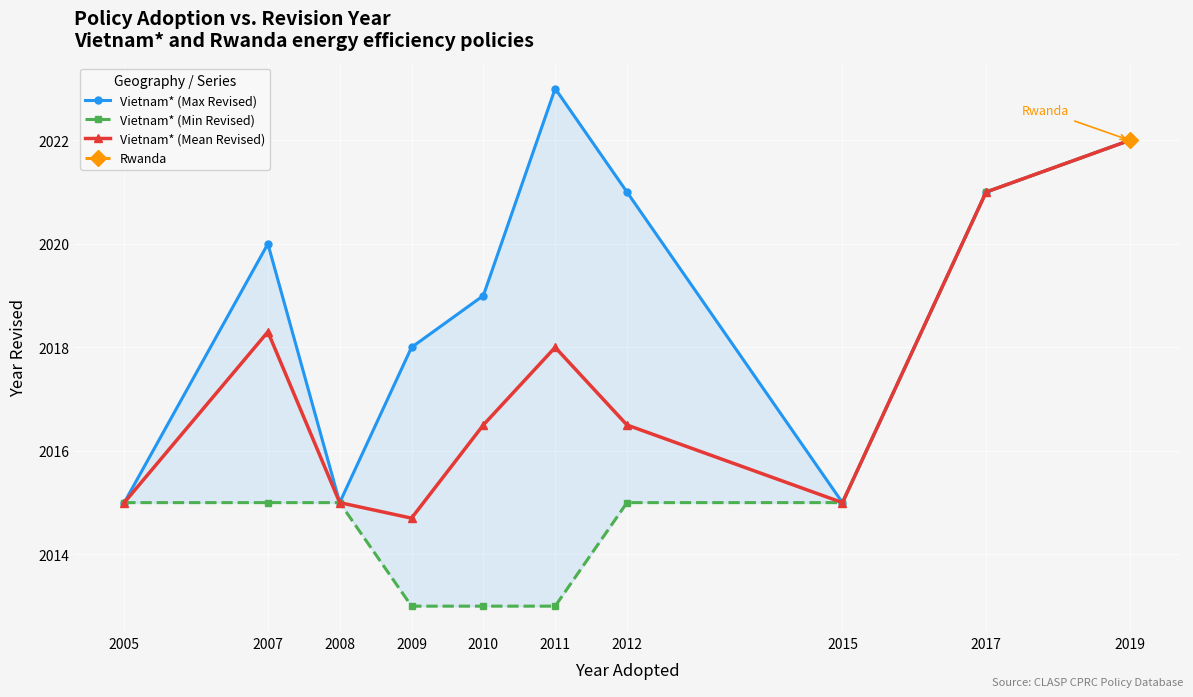

True or false: Vietnam* (Min Revised) has a value of 2015.0 at 2008.

True